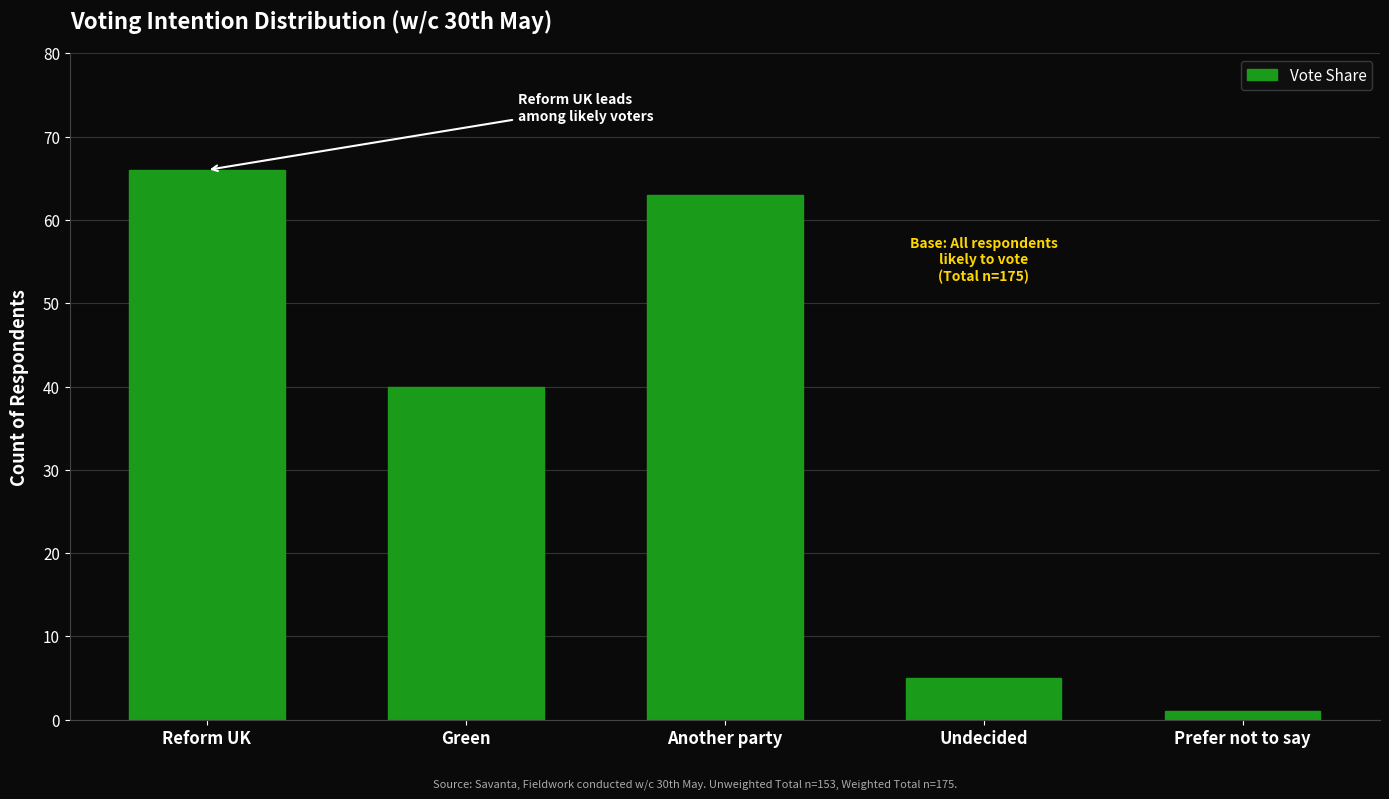

Reading right to left, extract all data points from this chart.

1	5	63	40	66